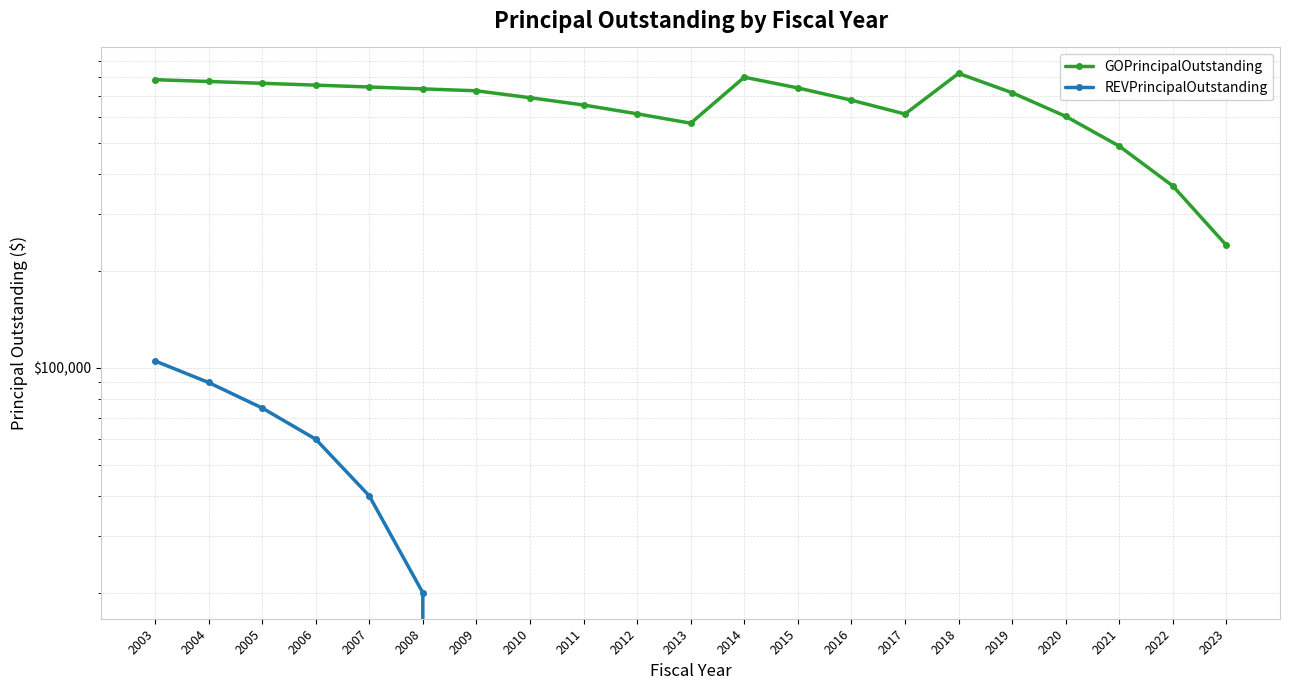

At 2017, list the series in order from largest to smallest.

GOPrincipalOutstanding, REVPrincipalOutstanding